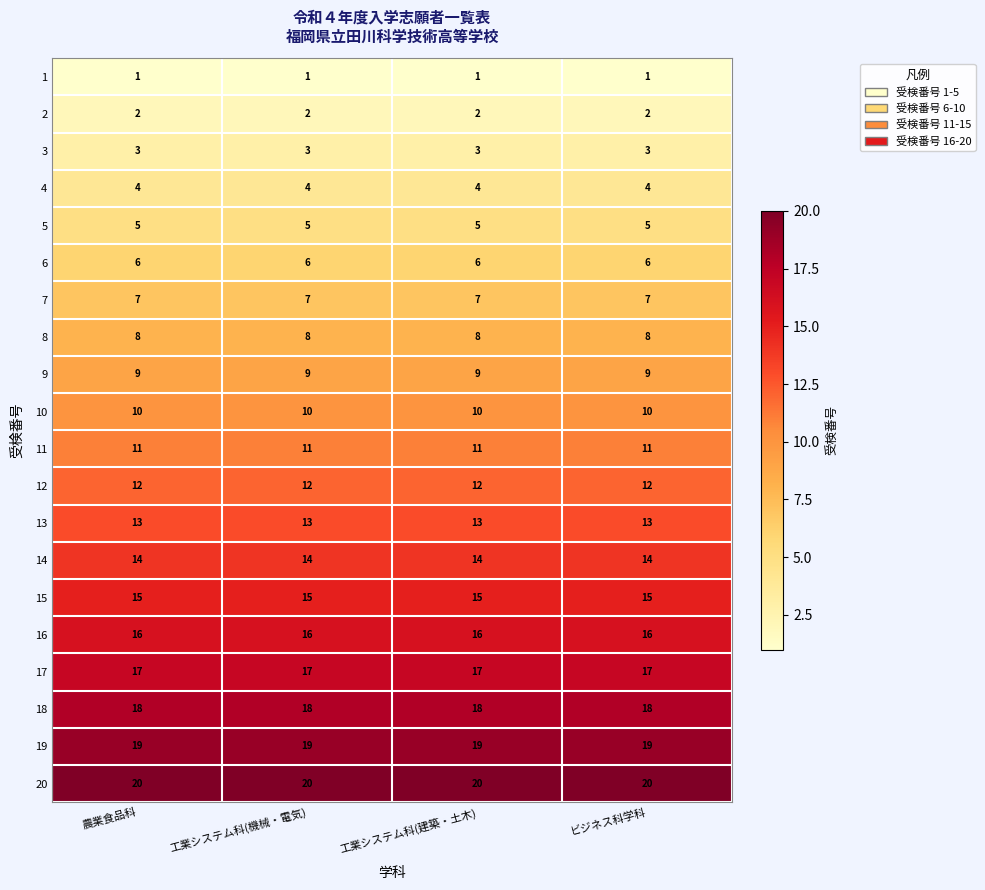

The 9 series shows 9 at 農業食品科. True or false?

True